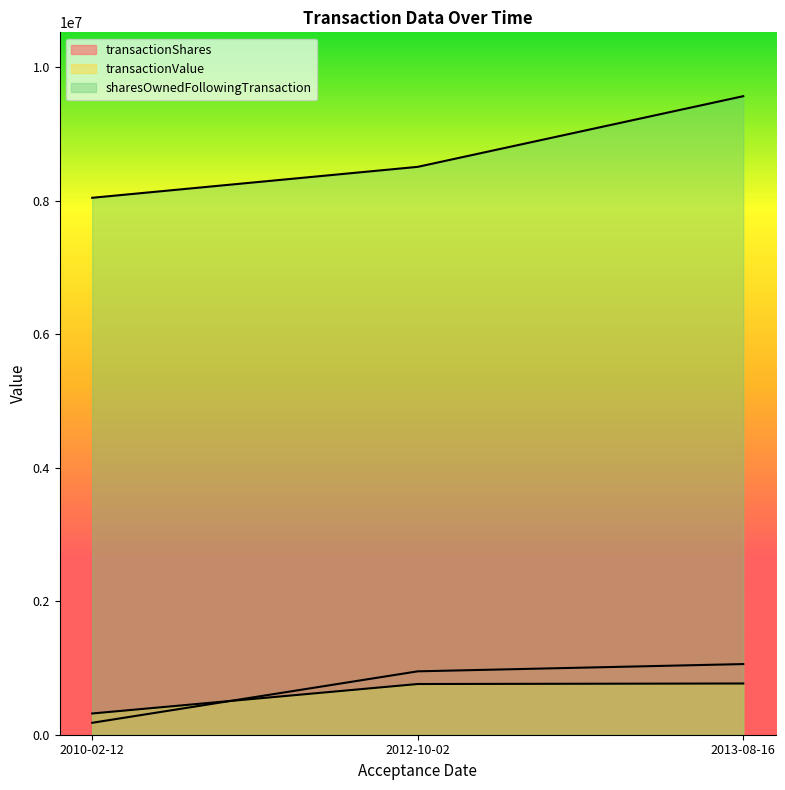

What is the difference between the maximum and second lowest values in the sharesOwnedFollowingTransaction series?

1058824